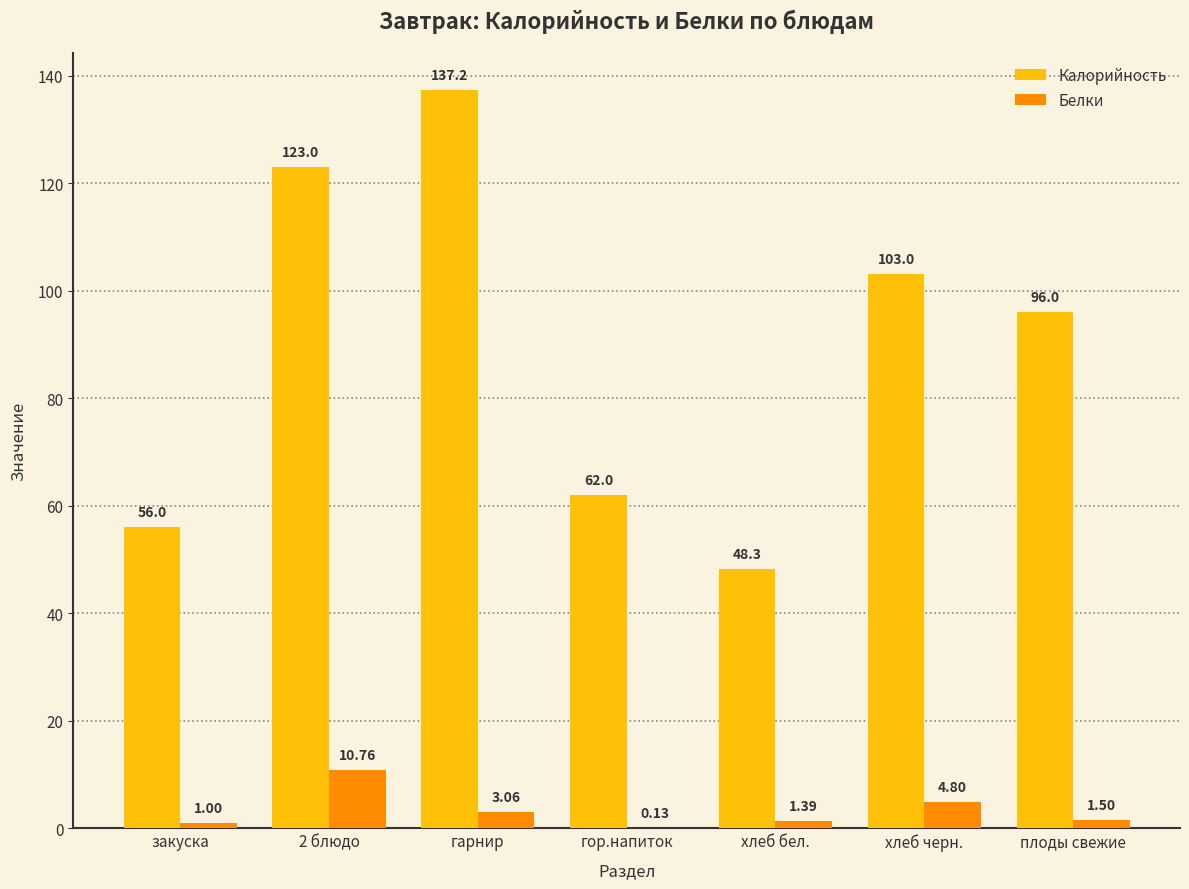

What is the sum of the Калорийность values at 2 блюдо and плоды свежие?

219.0